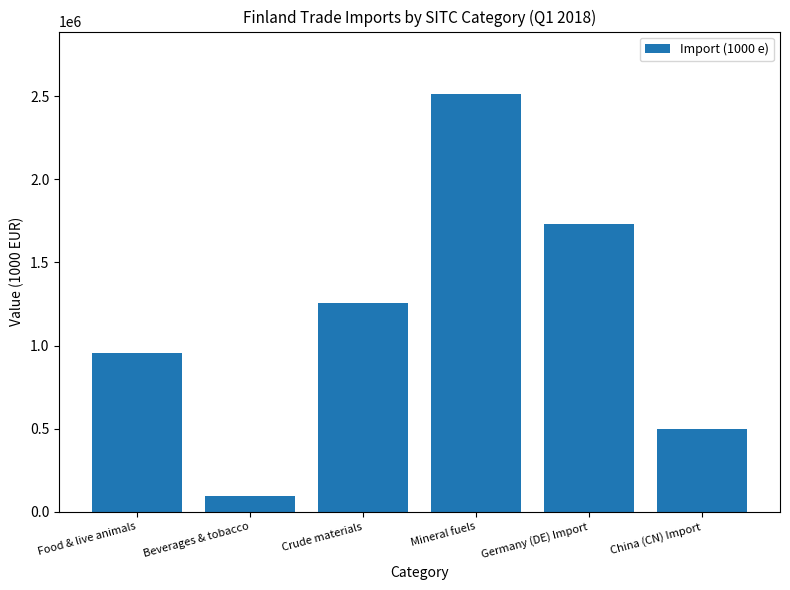

Reading left to right, transcribe all the data shown in this chart.

Food & live animals=956154	Beverages & tobacco=96967	Crude materials=1253875	Mineral fuels=2511016	Germany (DE) Import=1728845	China (CN) Import=496279